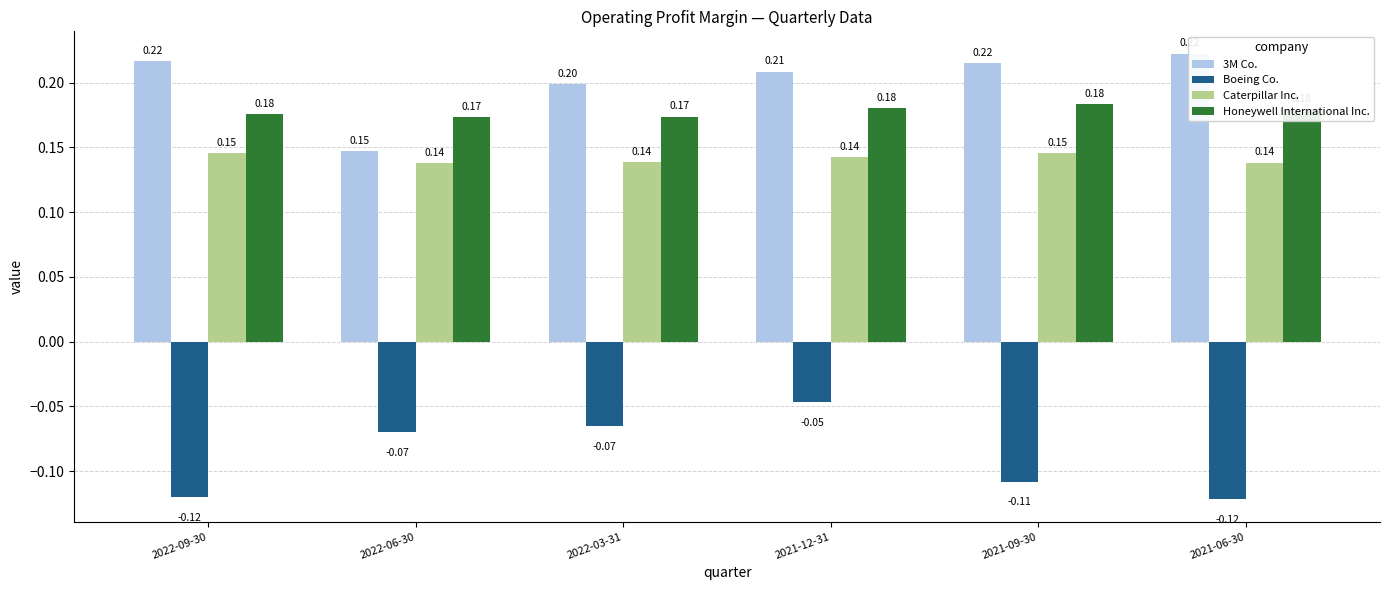

At how many categories does at least one series exceed 0?

6